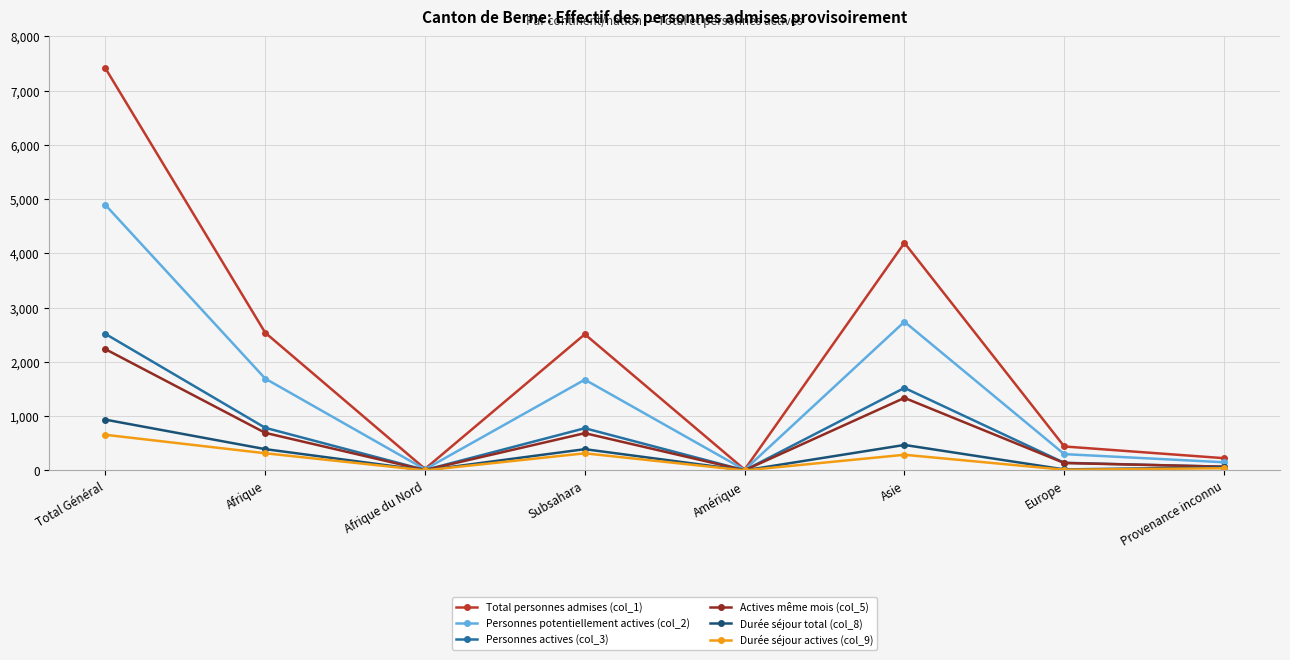

At which category does Total personnes admises (col_1) reach its first local valley?

Afrique du Nord